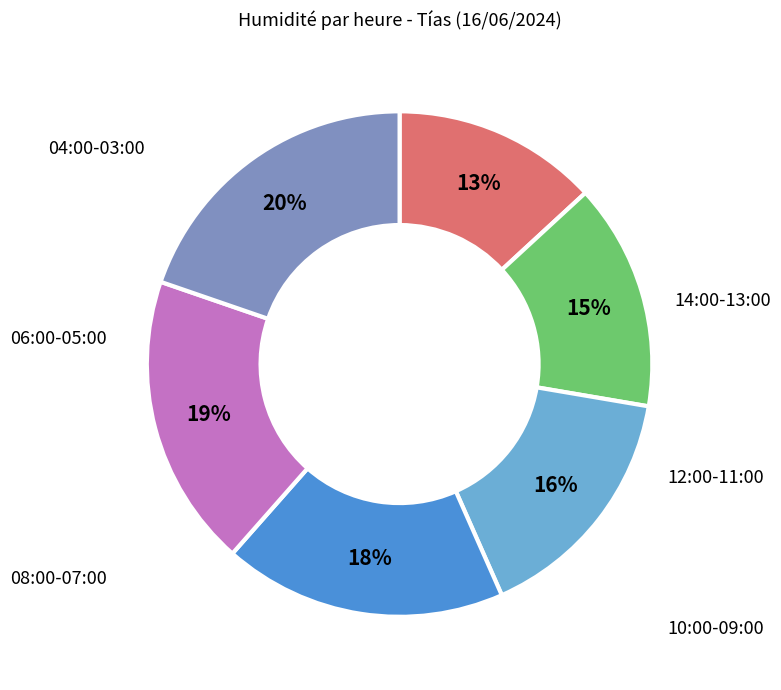

To the nearest percent, what is the difference between the largest and smallest slice percentages?

7%